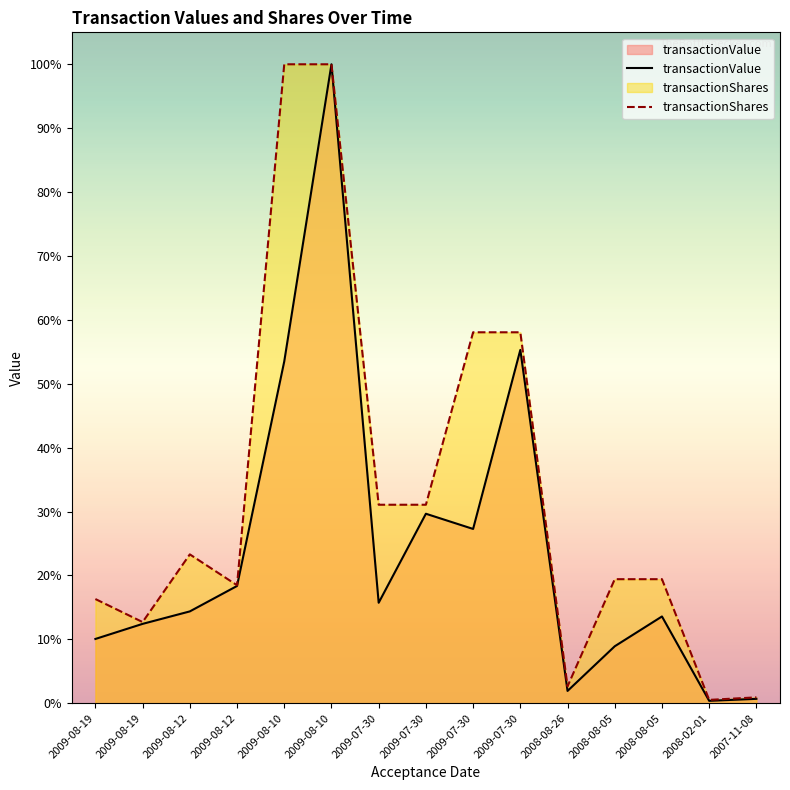

Reading left to right, list all the values displayed in this chart.

transactionValue: 2009-08-19=730819.0	2009-08-19=902296.0	2009-08-12=1044033.0	2009-08-12=1333012.0	2009-08-10=3885244.0	2009-08-10=7262626.0	2009-07-30=1142285.0	2009-07-30=2154044.0	2009-07-30=1981244.0	2009-07-30=4016121.0	2008-08-26=140076.0	2008-08-05=647785.0	2008-08-05=986450.0	2008-02-01=27600.0	2007-11-08=50177.0
transactionShares: 2009-08-19=1184571.2	2009-08-19=922782.9	2009-08-12=1692253.7	2009-08-12=1341401.1	2009-08-10=7262626.0	2009-08-10=7262626.0	2009-07-30=2256348.9	2009-07-30=2256348.9	2009-07-30=4216531.0	2009-07-30=4216531.0	2008-08-26=191880.0	2008-08-05=1410222.1	2008-08-05=1410222.1	2008-02-01=38376.0	2007-11-08=67158.0